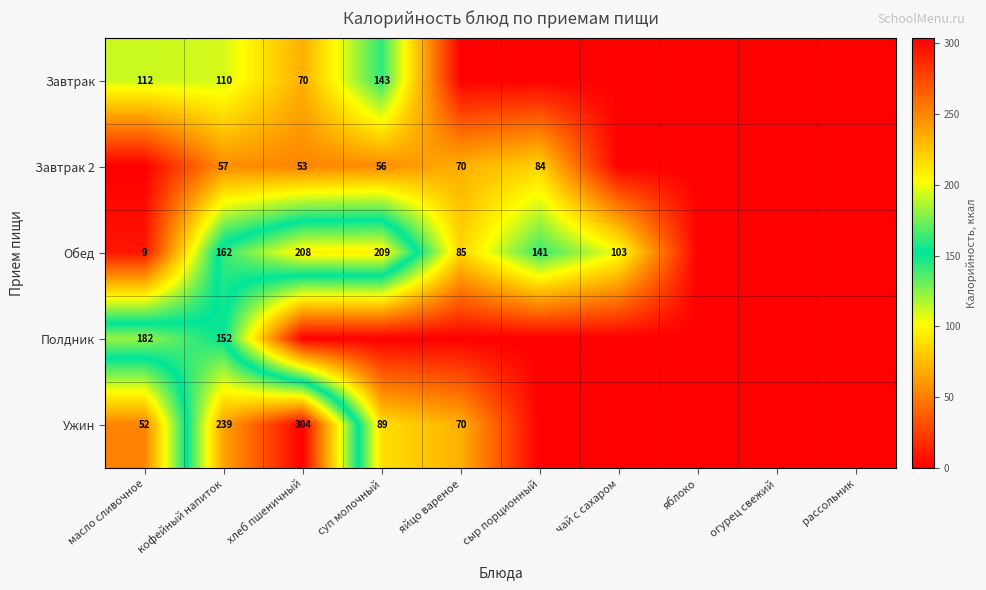

Which has a higher value, хлеб пшеничный or суп молочный?

суп молочный